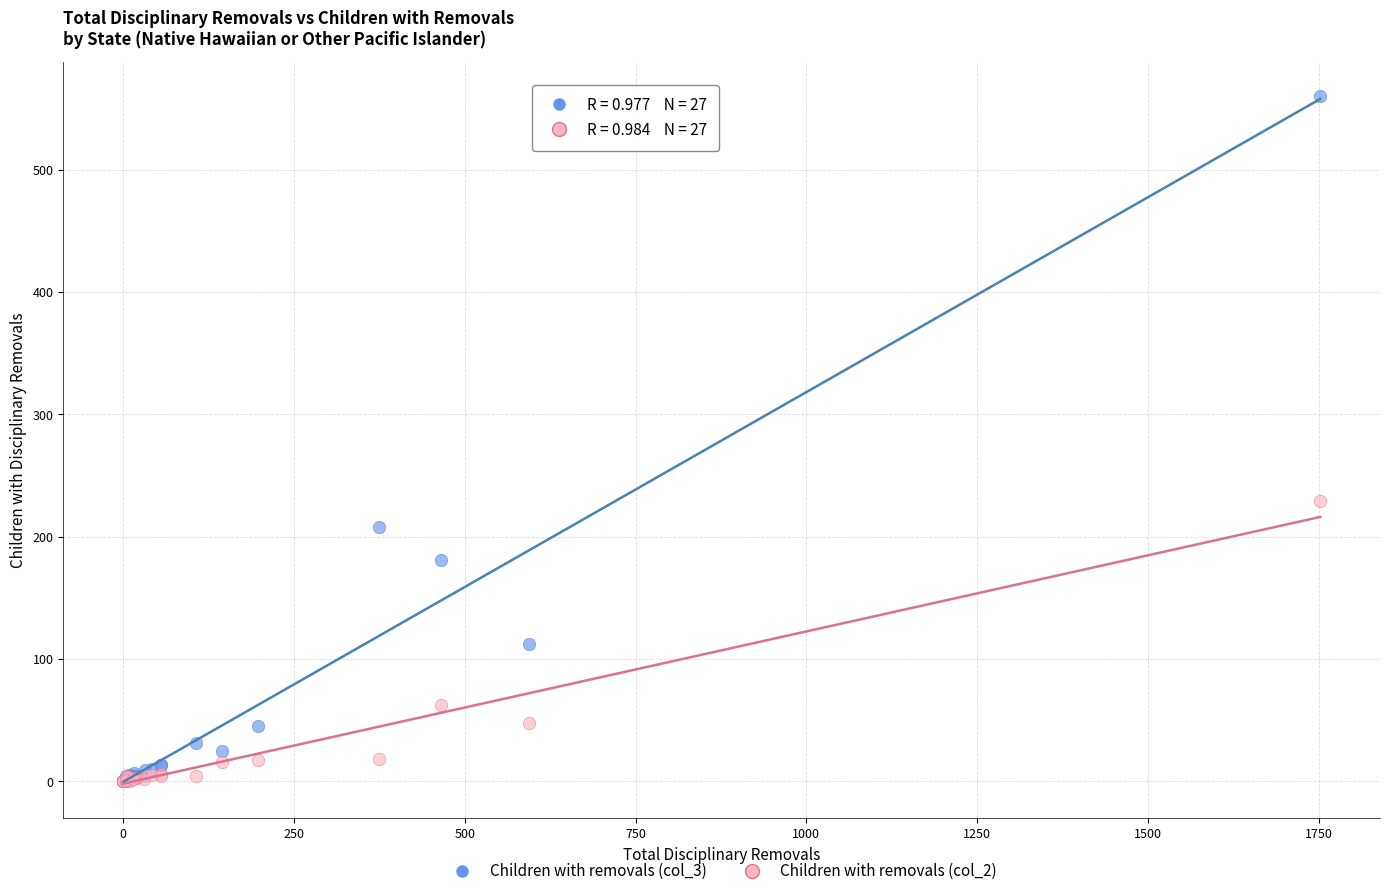

Across all series, what Y value is closest to 280?

229